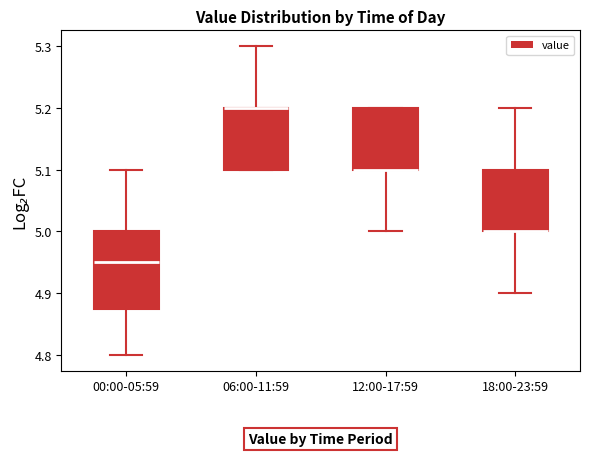

Reading left to right, transcribe this box plot: for each box, give where its median line is, the range the box spans, and where its two whiskers end, as read against the y-axis. The values are not printed on the chart, so give them approximately, as read against the axis.

00:00-05:59: median 4.95, box 4.88 to 5.00, whiskers 4.80 to 5.10
06:00-11:59: median 5.20 (drawn on the box's upper edge), box 5.10 to 5.20, whiskers 5.10 to 5.30
12:00-17:59: median 5.10 (drawn on the box's lower edge), box 5.10 to 5.20, whiskers 5.00 to 5.20
18:00-23:59: median 5.00 (drawn on the box's lower edge), box 5.00 to 5.10, whiskers 4.90 to 5.20